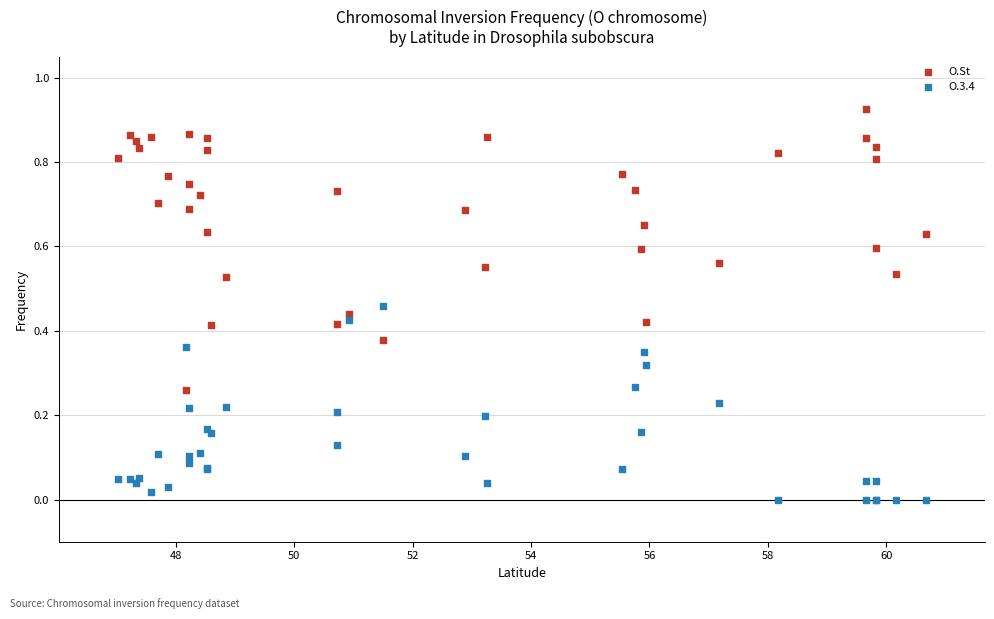

What are all the series names shown in the legend?

O.St, O.3.4